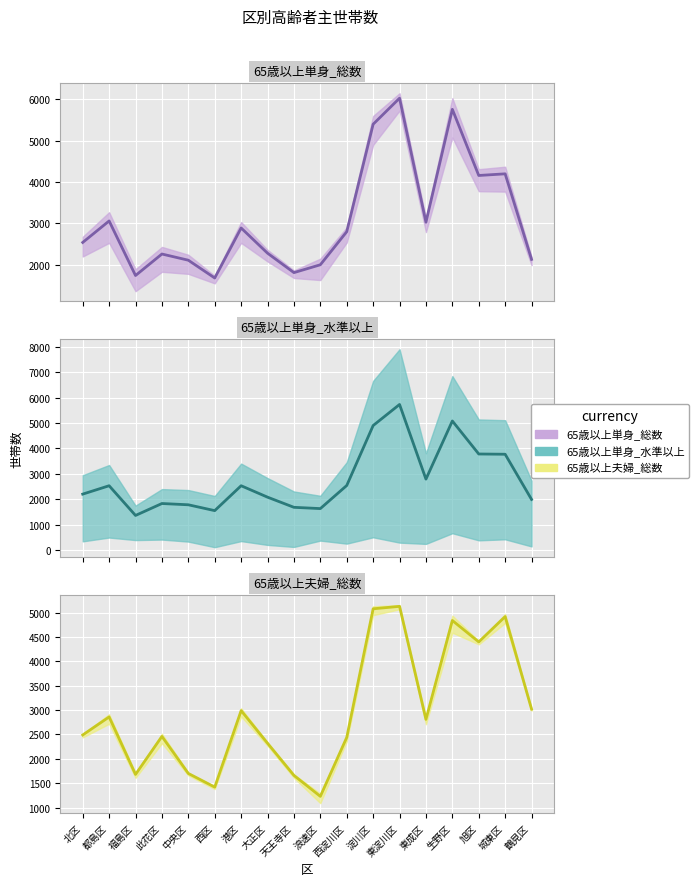

What is the difference between the highest and lowest values at 天王寺区?

150